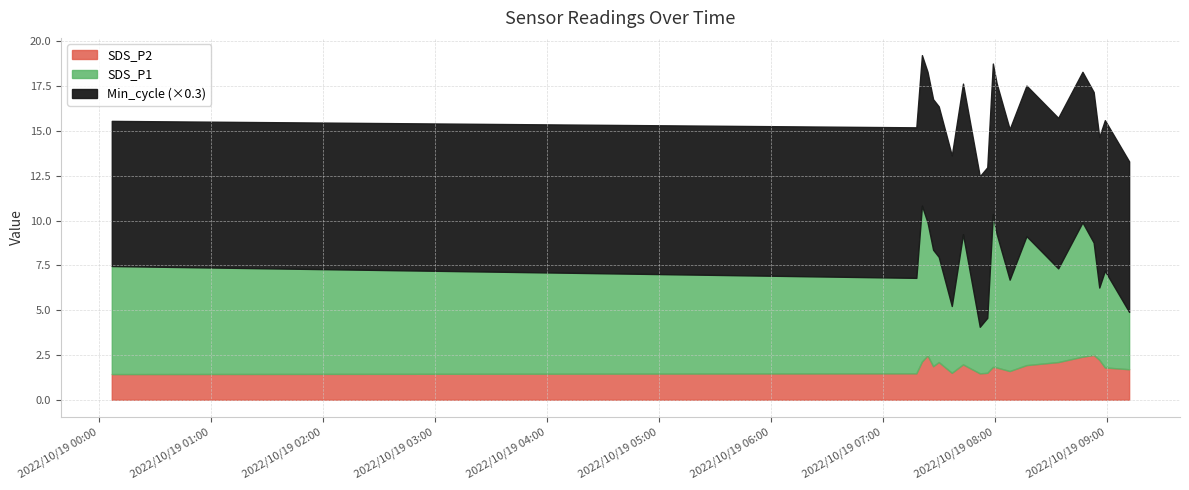

How many values in the SDS_P1 series are below 6?

10